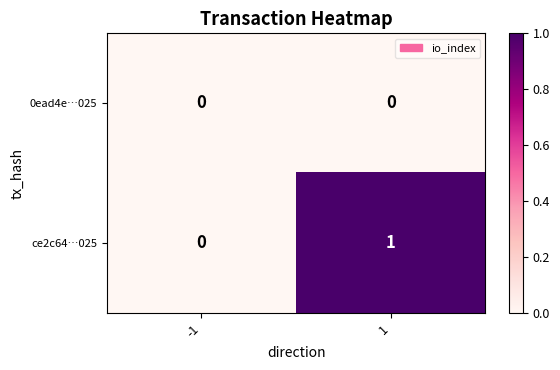

The ce2c64…025 series shows 2 at 1. True or false?

False